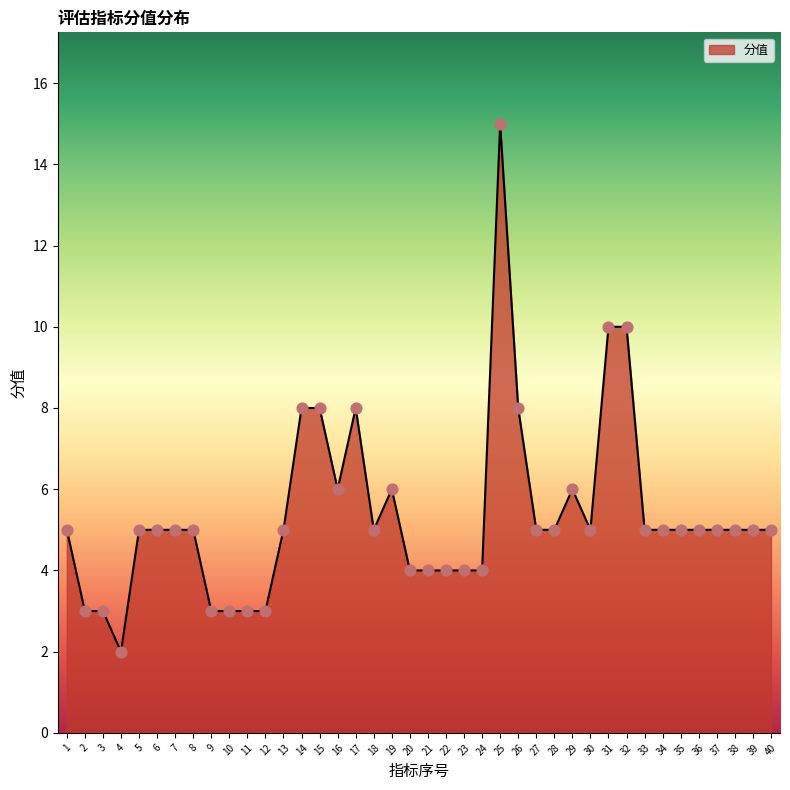

Which has a higher value, 29 or 14?

14